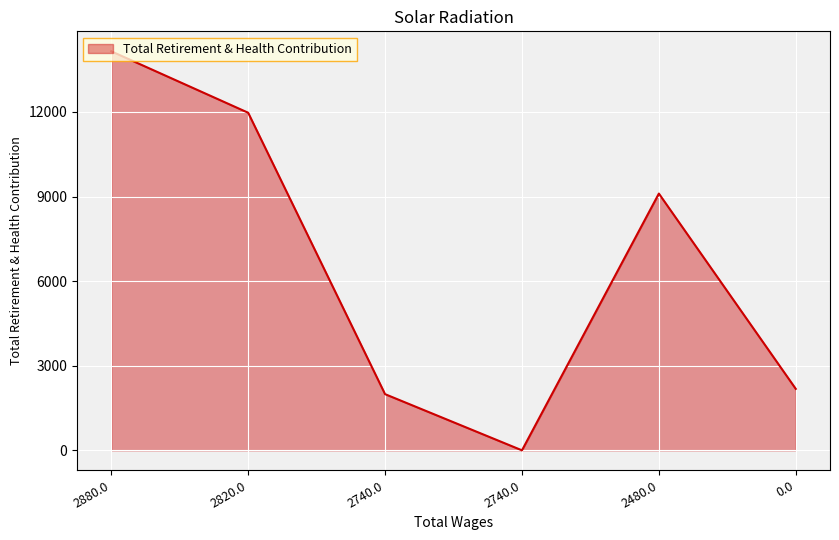

How many series are shown in this chart?

1